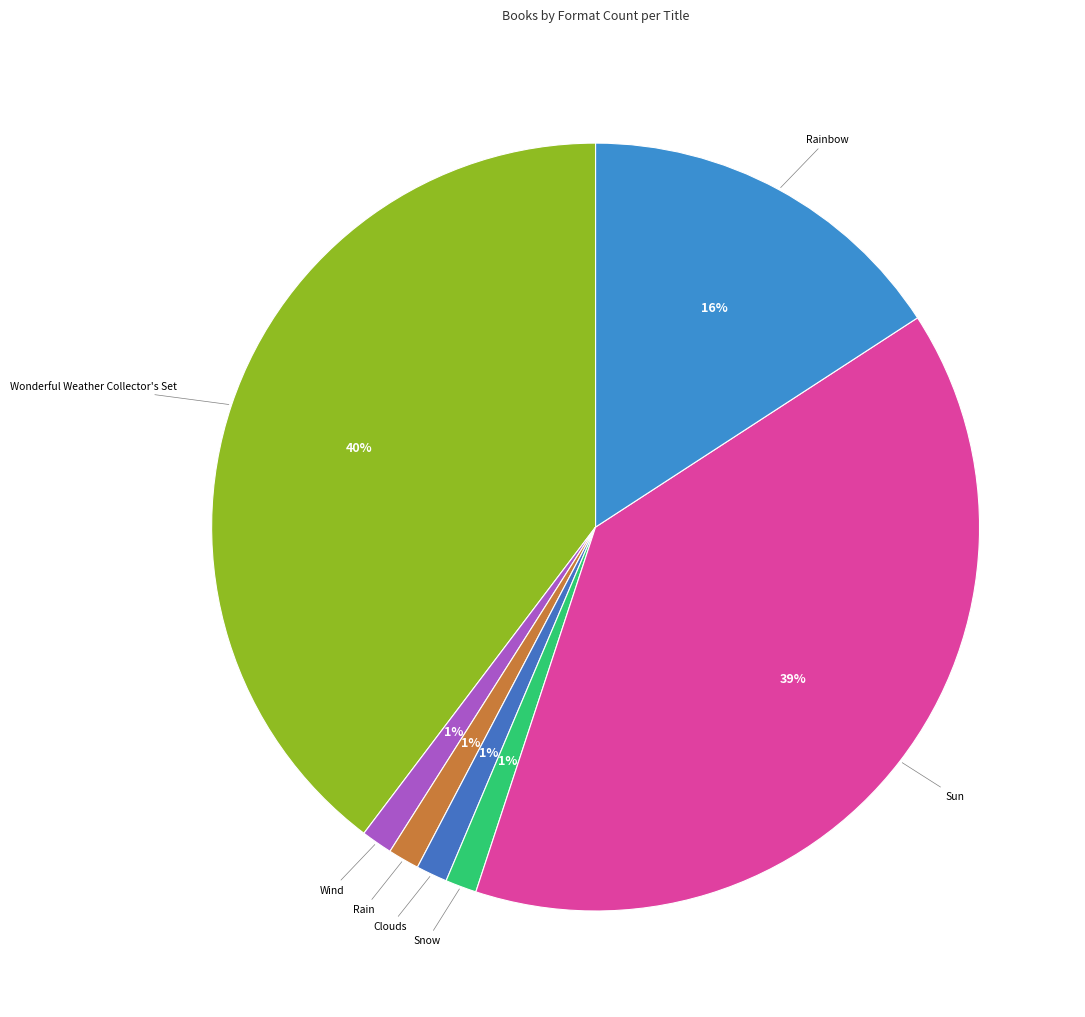

How many segments does this pie chart have?

7